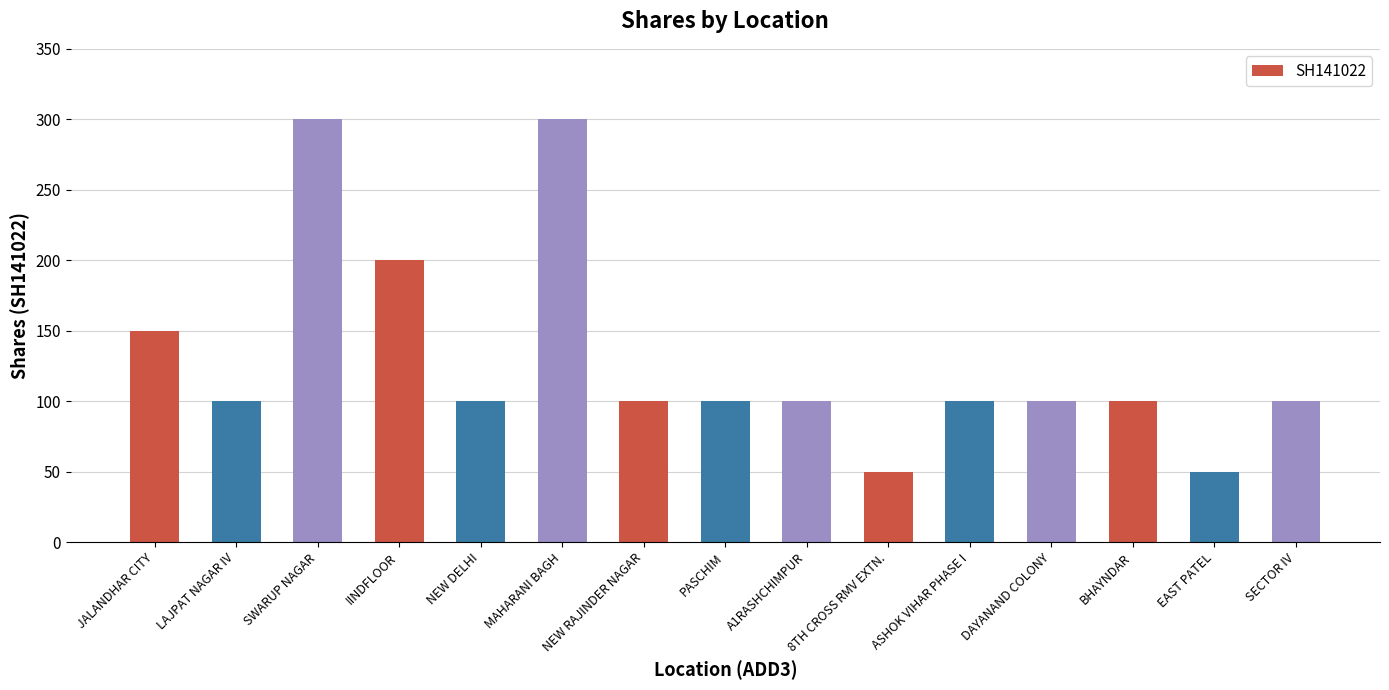

What value does the data have at PASCHIM?

100